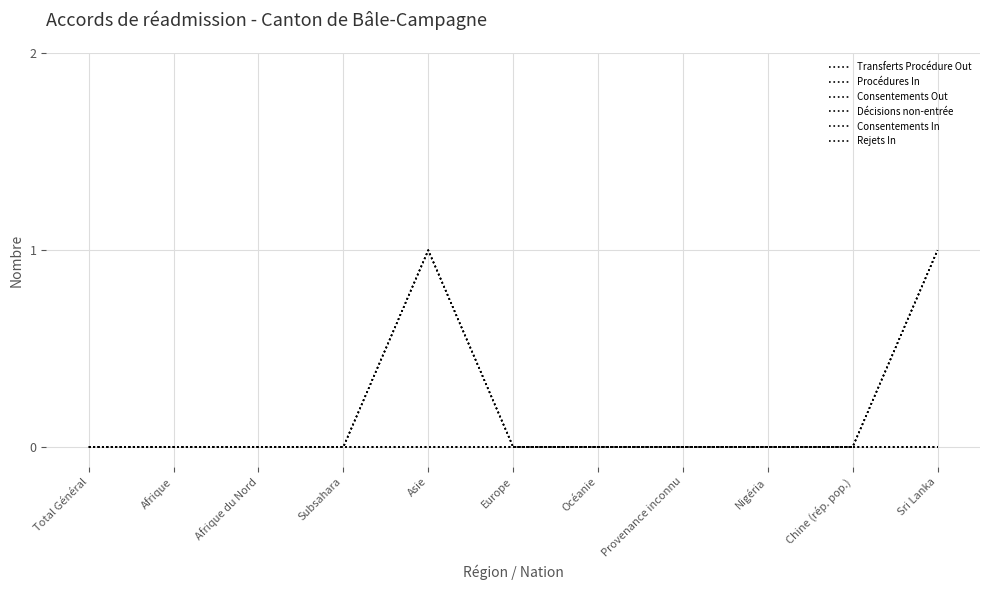

What is the label of the 1st point from the left?

Total Général